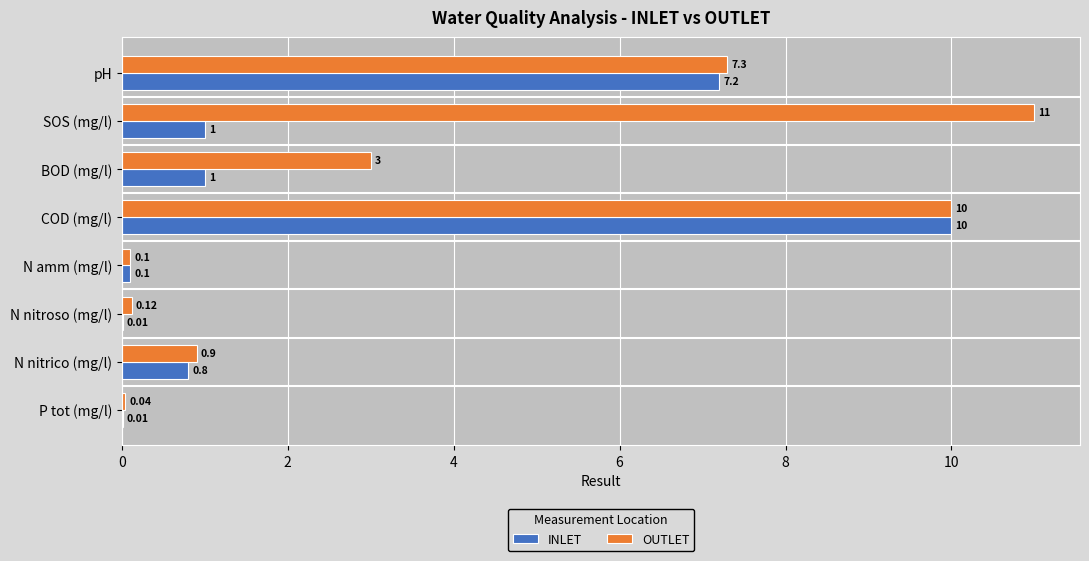

Which series changed the most between SOS (mg/l) and P tot (mg/l)?

OUTLET